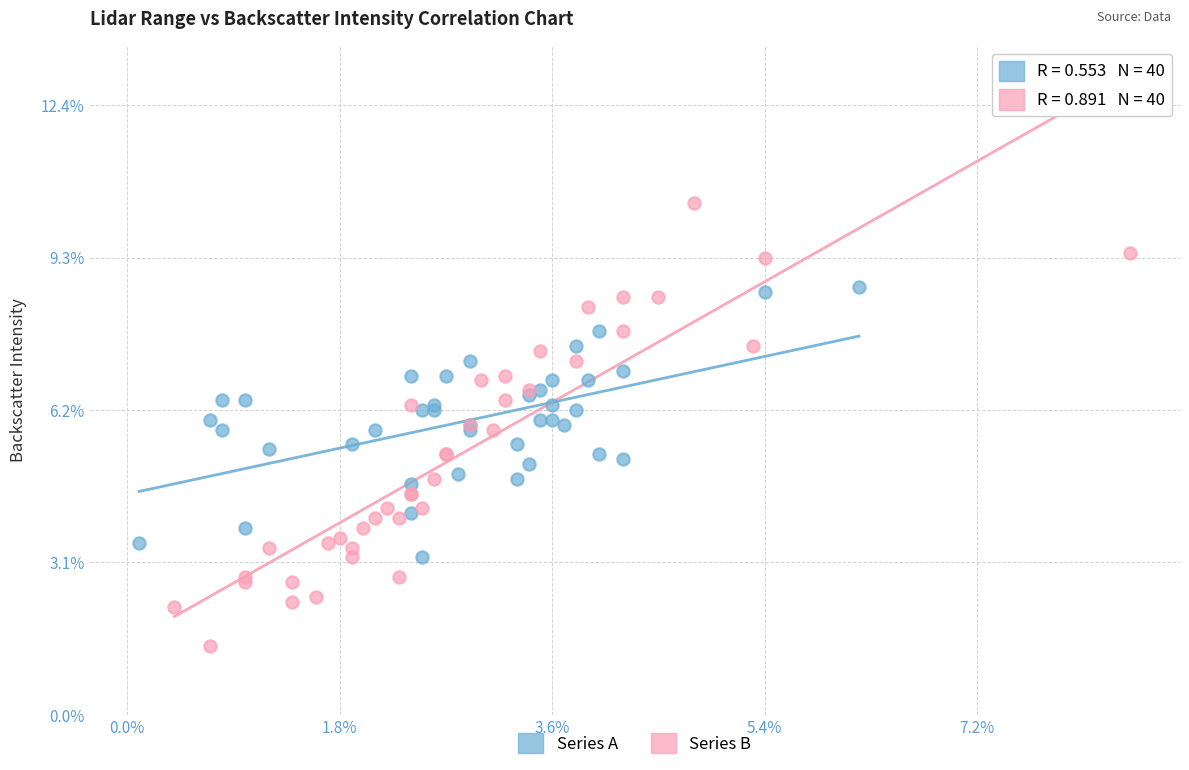

Which series reaches the maximum Y coordinate?

Series B